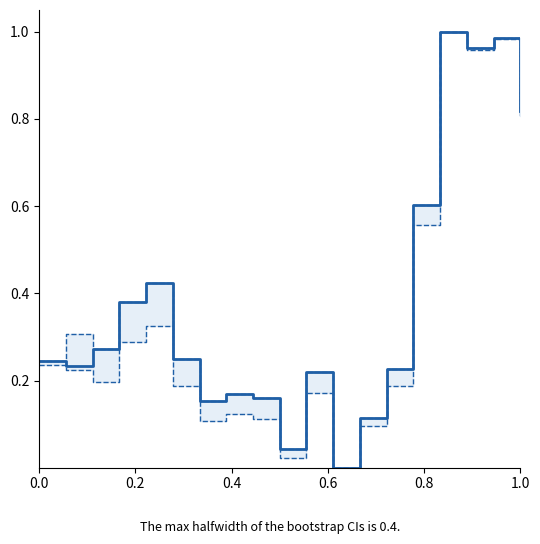

True or false: Koers onderliggende and Resetgrens cross at least once.

True